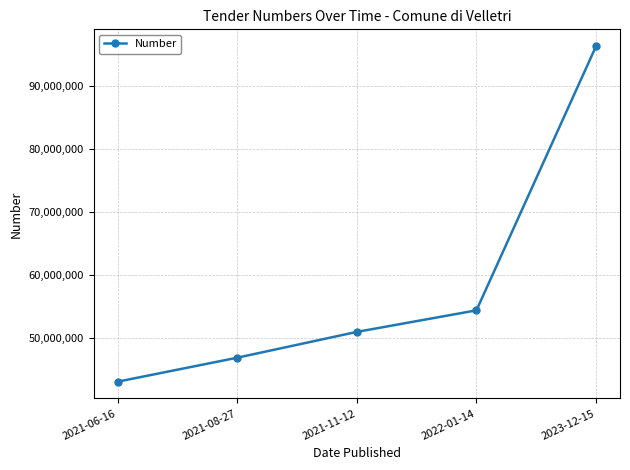

True or false: the data shows 96302610 at 2023-12-15.

True